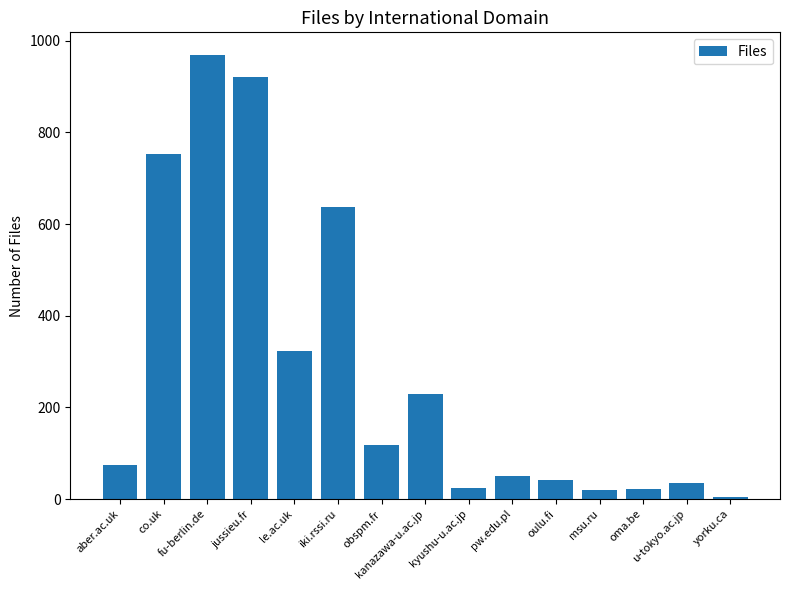

What is the change in value from jussieu.fr to kanazawa-u.ac.jp?

-692